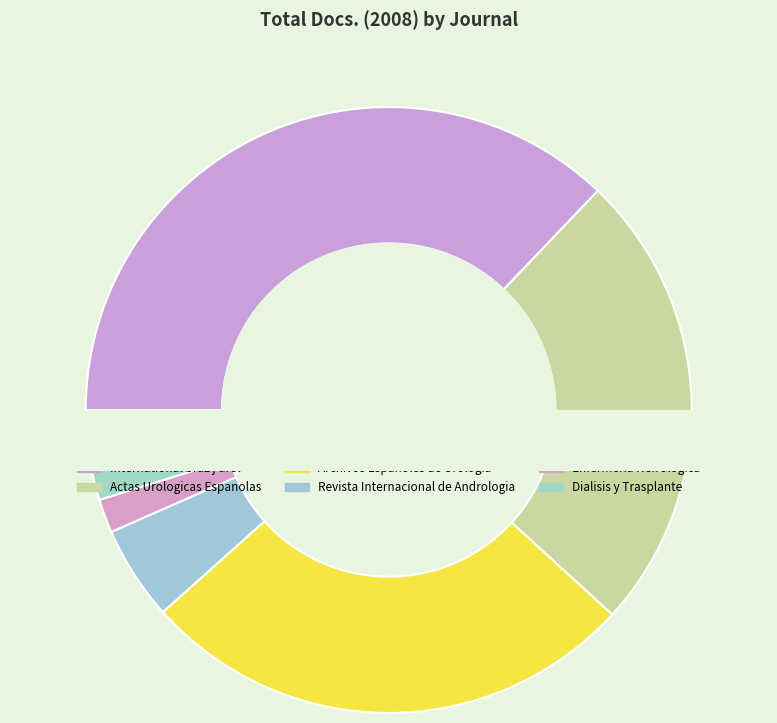

Does Revista Internacional de Andrologia represent more than half of the total?

No